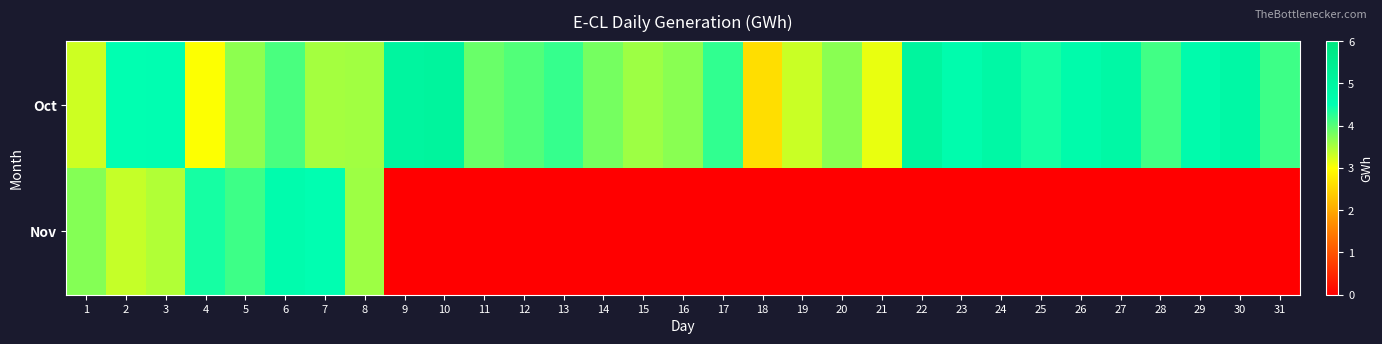

Reading left to right, what are all the values shown in this chart?

Oct: 1=3.3	2=4.5	3=4.5	4=3.0	5=3.7	6=4.1	7=3.5	8=3.6	9=5.0	10=5.1	11=3.9	12=4.0	13=4.2	14=3.8	15=3.6	16=3.7	17=4.2	18=2.6	19=3.3	20=3.7	21=3.1	22=5.1	23=4.6	24=4.9	25=4.4	26=4.7	27=4.9	28=4.1	29=4.7	30=4.9	31=4.1
Nov: 1=3.7	2=3.3	3=3.5	4=4.4	5=4.1	6=4.6	7=4.5	8=3.6	9=0.0	10=0.0	11=0.0	12=0.0	13=0.0	14=0.0	15=0.0	16=0.0	17=0.0	18=0.0	19=0.0	20=0.0	21=0.0	22=0.0	23=0.0	24=0.0	25=0.0	26=0.0	27=0.0	28=0.0	29=0.0	30=0.0	31=0.0